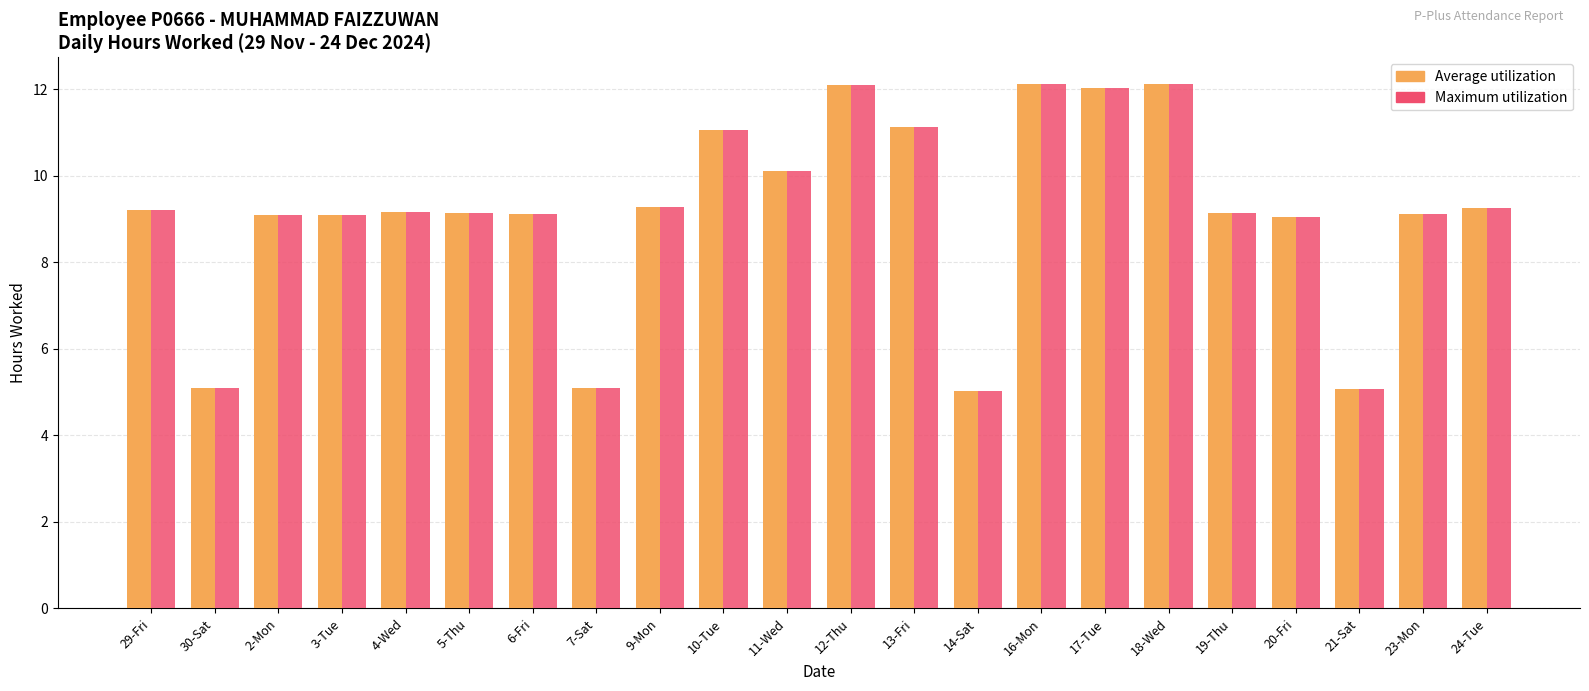

What is the total value across all series at 10-Tue?

22.1